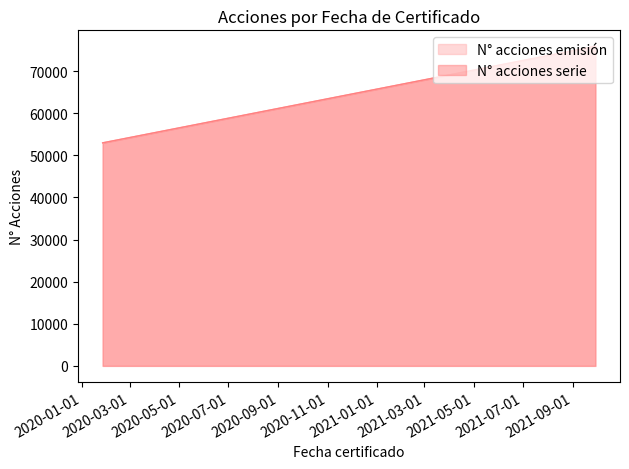

How many lines are shown in the chart?

2